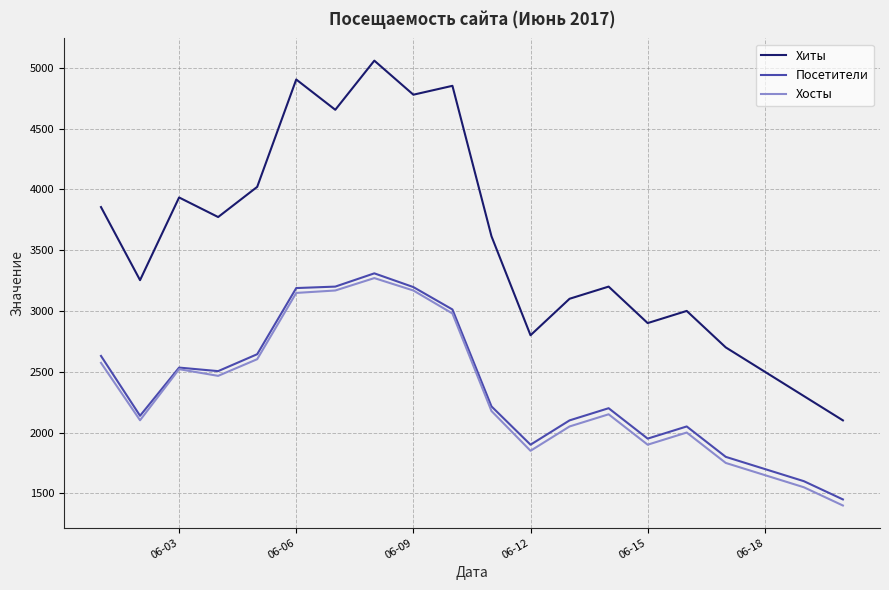

Which series has the widest spread of values?

Хиты